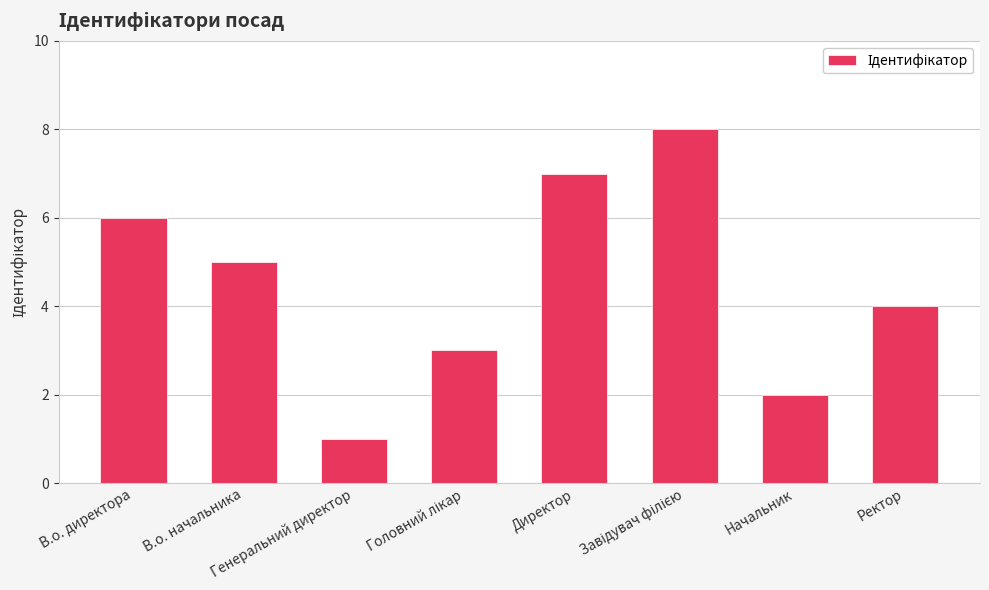

Count the number of categories in the chart.

8